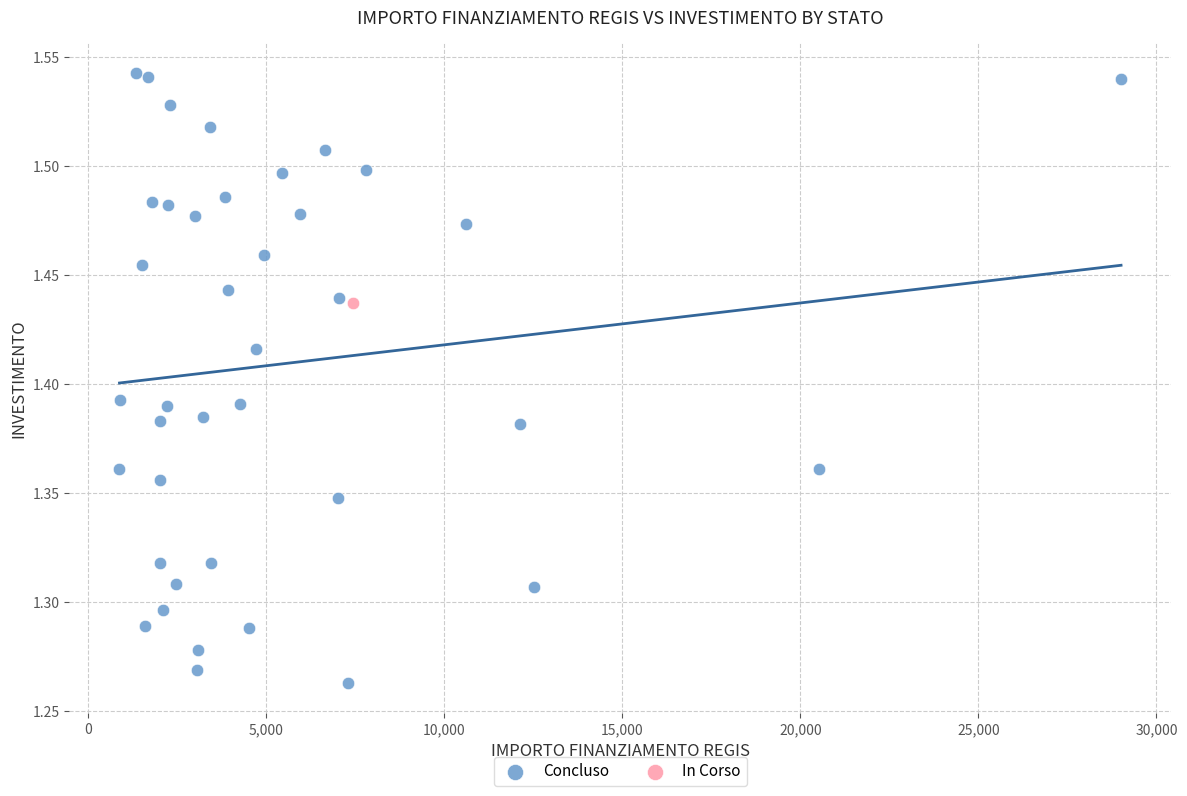

What are all the series names shown in the legend?

Concluso, In Corso